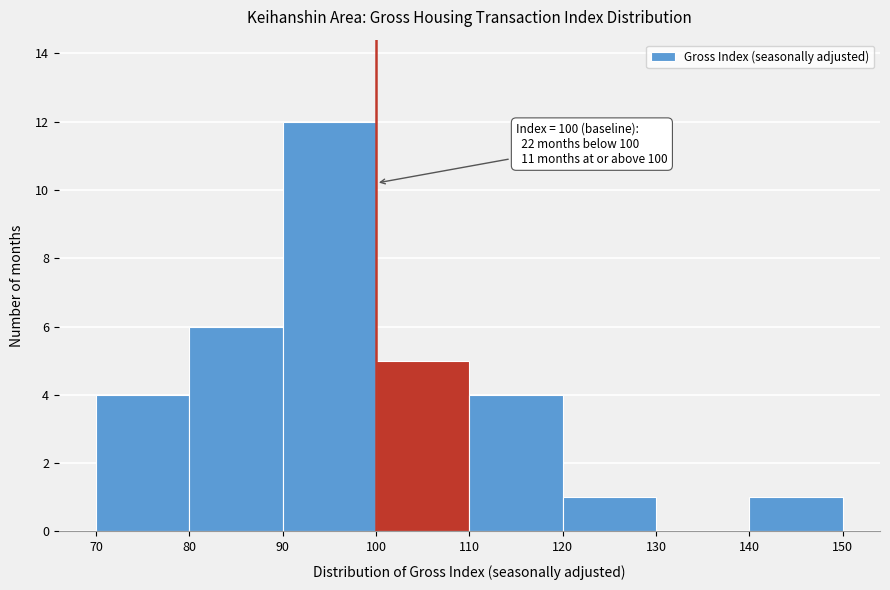

Over which range of the x-axis is the bar tallest?

90 to 100